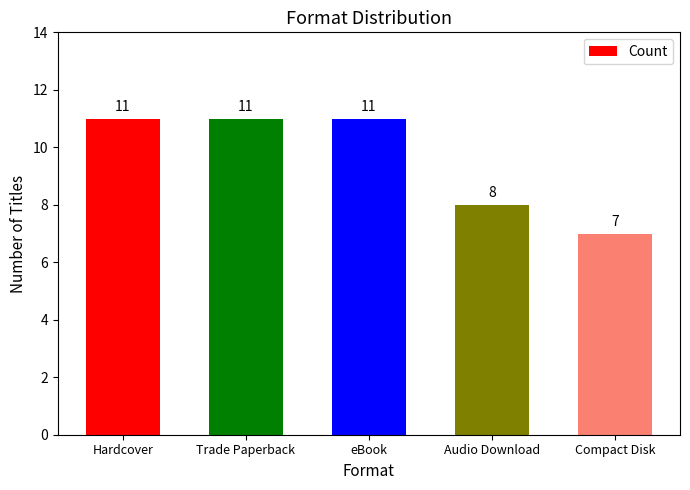

Reading right to left, extract all data points from this chart.

Compact Disk=7	Audio Download=8	eBook=11	Trade Paperback=11	Hardcover=11